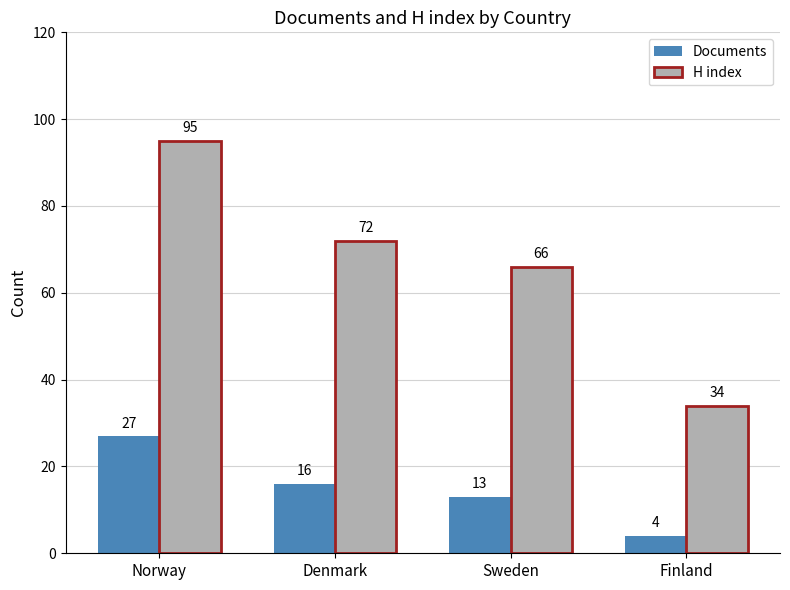

Is the value of Documents at Denmark greater than the value of H index at Denmark?

No